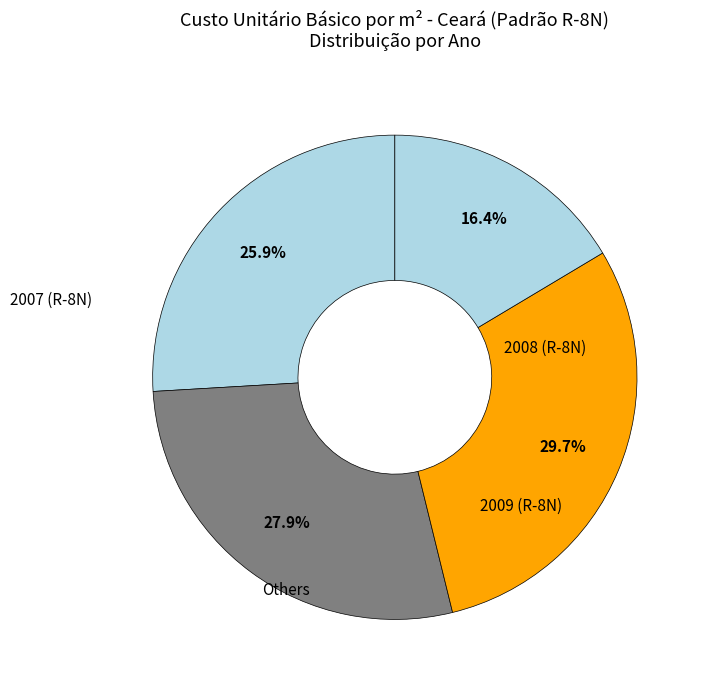

Count the number of slices in the pie.

4